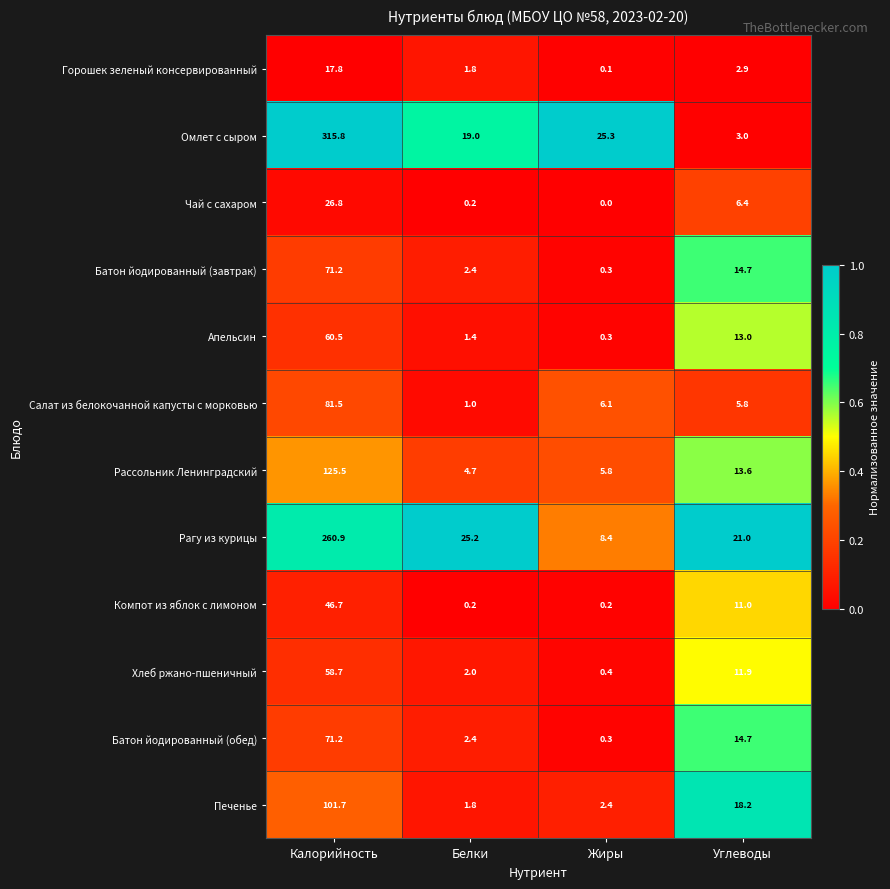

What is the greatest value displayed?

315.8